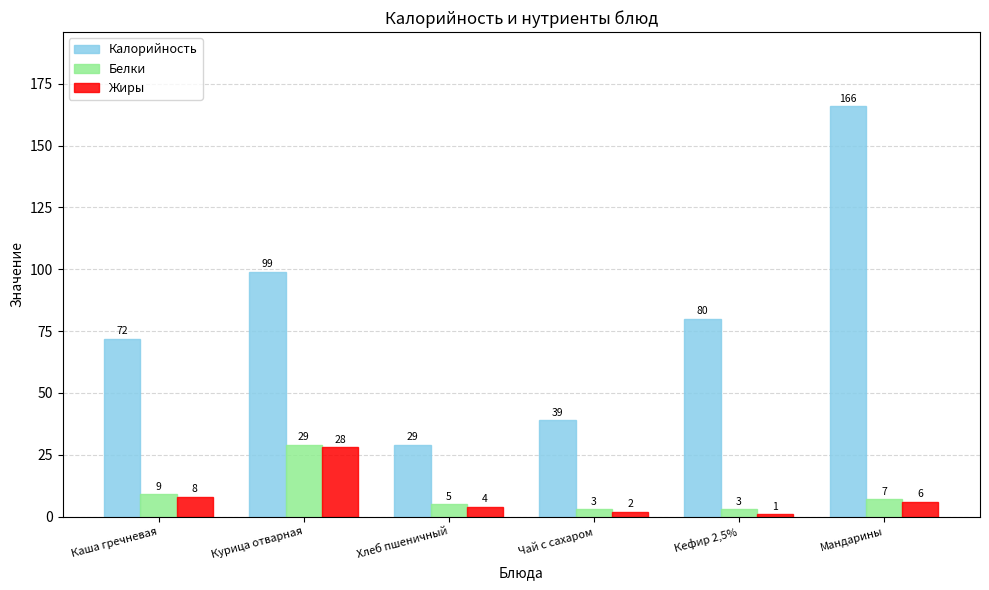

Reading left to right, transcribe all the data shown in this chart.

Калорийность: 72	99	29	39	80	166
Белки: 9	29	5	3	3	7
Жиры: 8	28	4	2	1	6